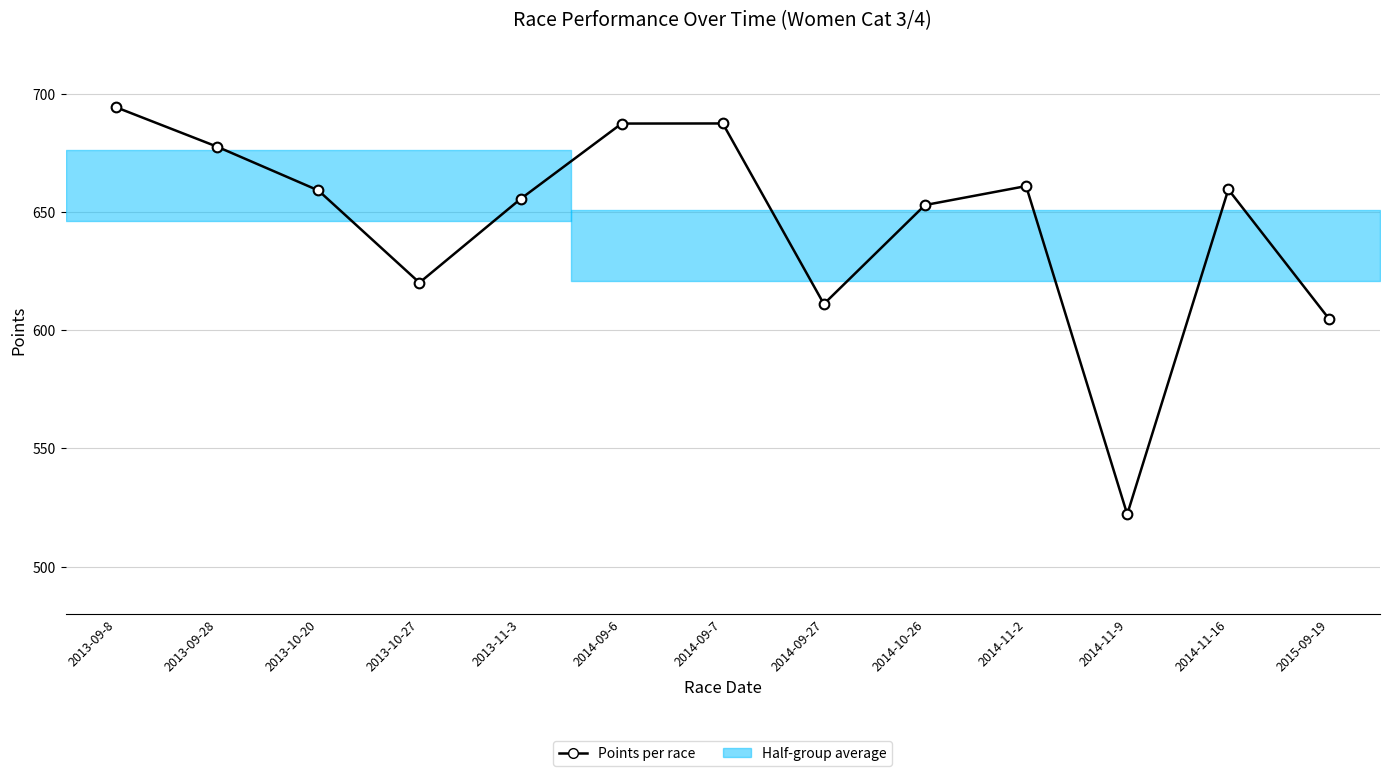

Reading left to right, what are all the values shown in this chart?

694.3	677.6	659.1	620.1	655.5	687.4	687.4	611.1	652.9	660.9	522.2	659.5	604.6